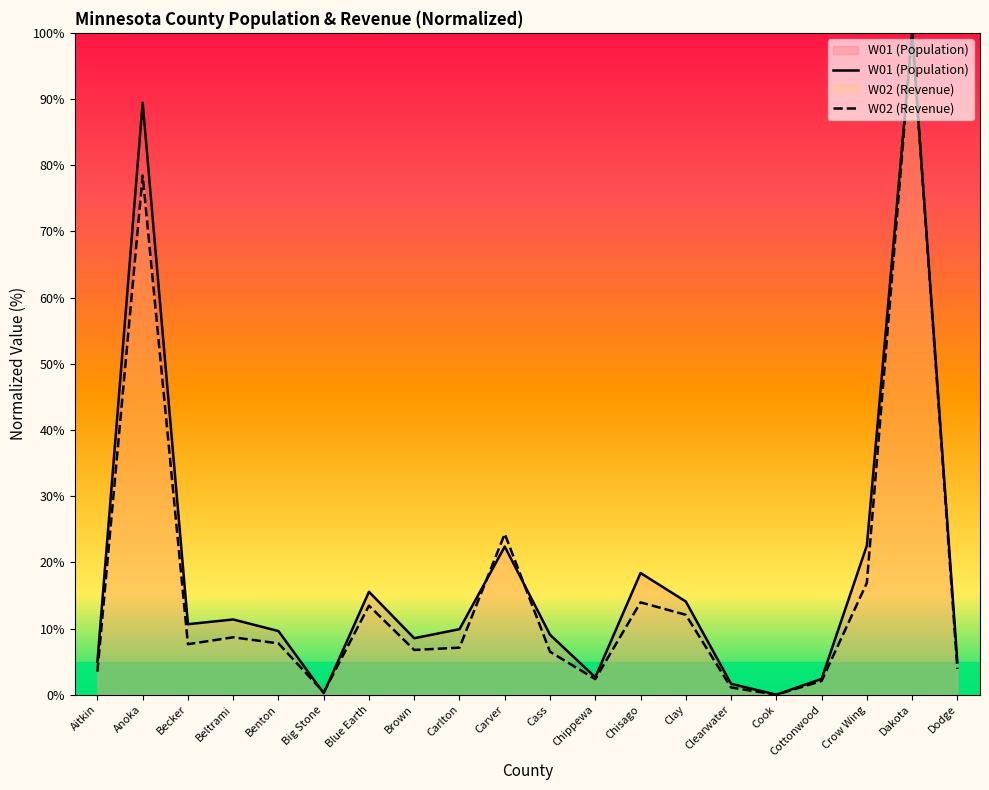

What is the label of the 2nd point from the left?

Anoka